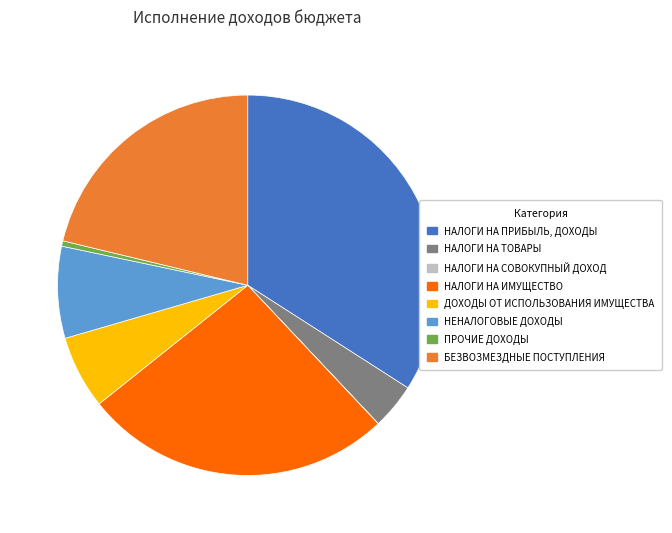

Is there a majority slice in this chart?

No